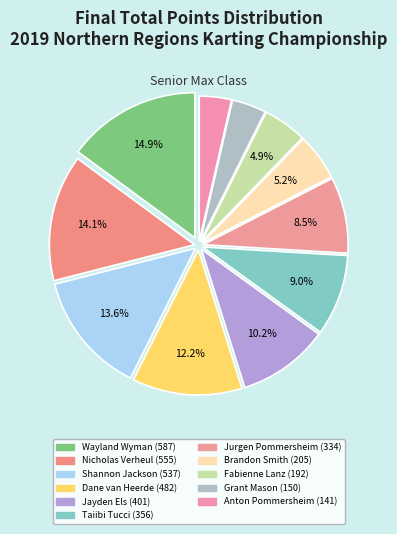

What percentage is NOT represented by Anton Pommersheim?

96.4%